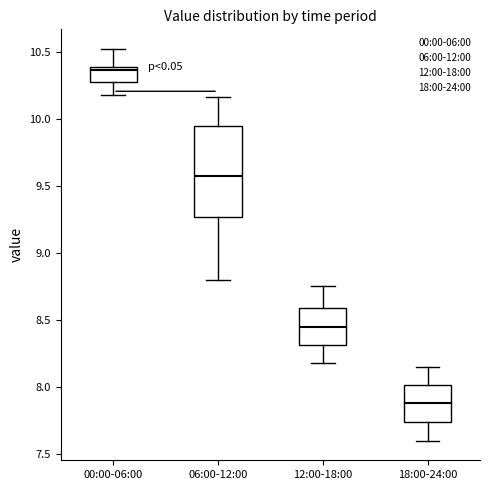

Which box's median line is the highest?

00:00-06:00